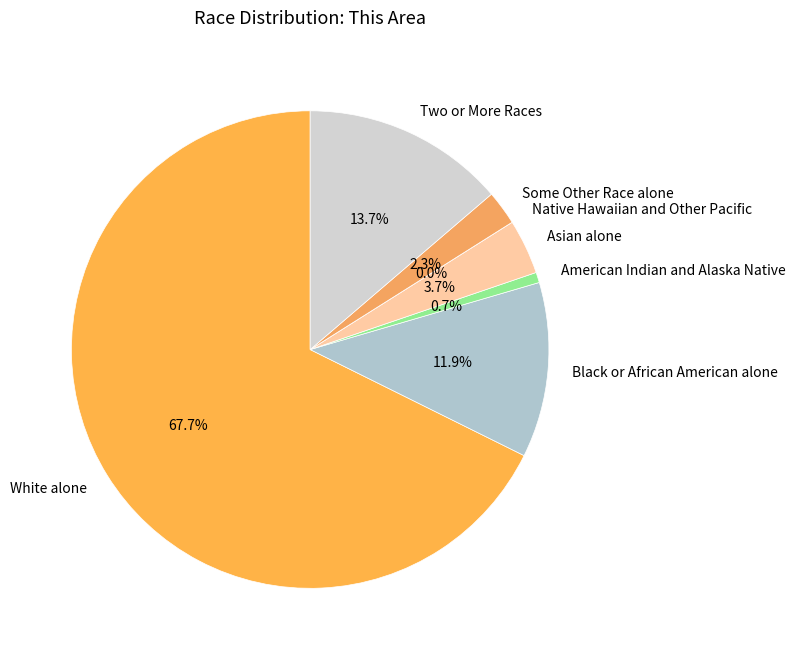

What percentage is the Some Other Race alone slice, to the nearest percent?

2%